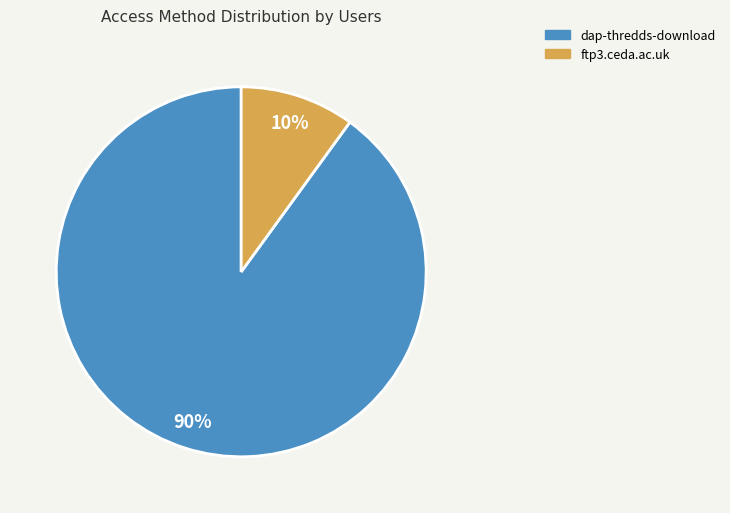

What percentage is the ftp3.ceda.ac.uk slice, to the nearest percent?

10%